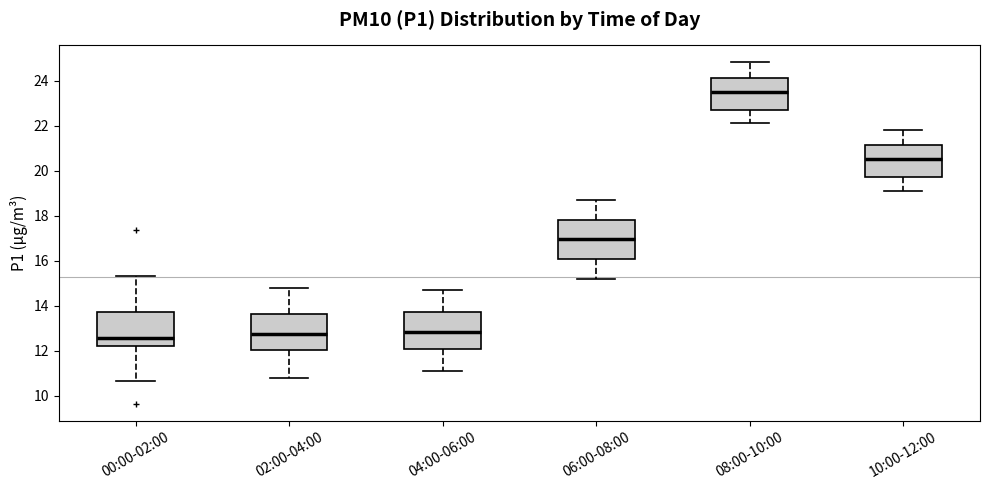

Reading left to right, transcribe this box plot: for each box, give where its median line is, the range the box spans, and where its two whiskers end, as read against the y-axis. The values are not printed on the chart, so give them approximately, as read against the axis.

00:00-02:00: median 12.6, box 12.2 to 13.8, whiskers 10.6 to 15.4
02:00-04:00: median 12.8, box 12.0 to 13.6, whiskers 10.8 to 14.8
04:00-06:00: median 12.8, box 12.0 to 13.8, whiskers 11.2 to 14.8
06:00-08:00: median 17.0, box 16.0 to 17.8, whiskers 15.2 to 18.8
08:00-10:00: median 23.6, box 22.8 to 24.2, whiskers 22.2 to 24.8
10:00-12:00: median 20.6, box 19.8 to 21.2, whiskers 19.2 to 21.8